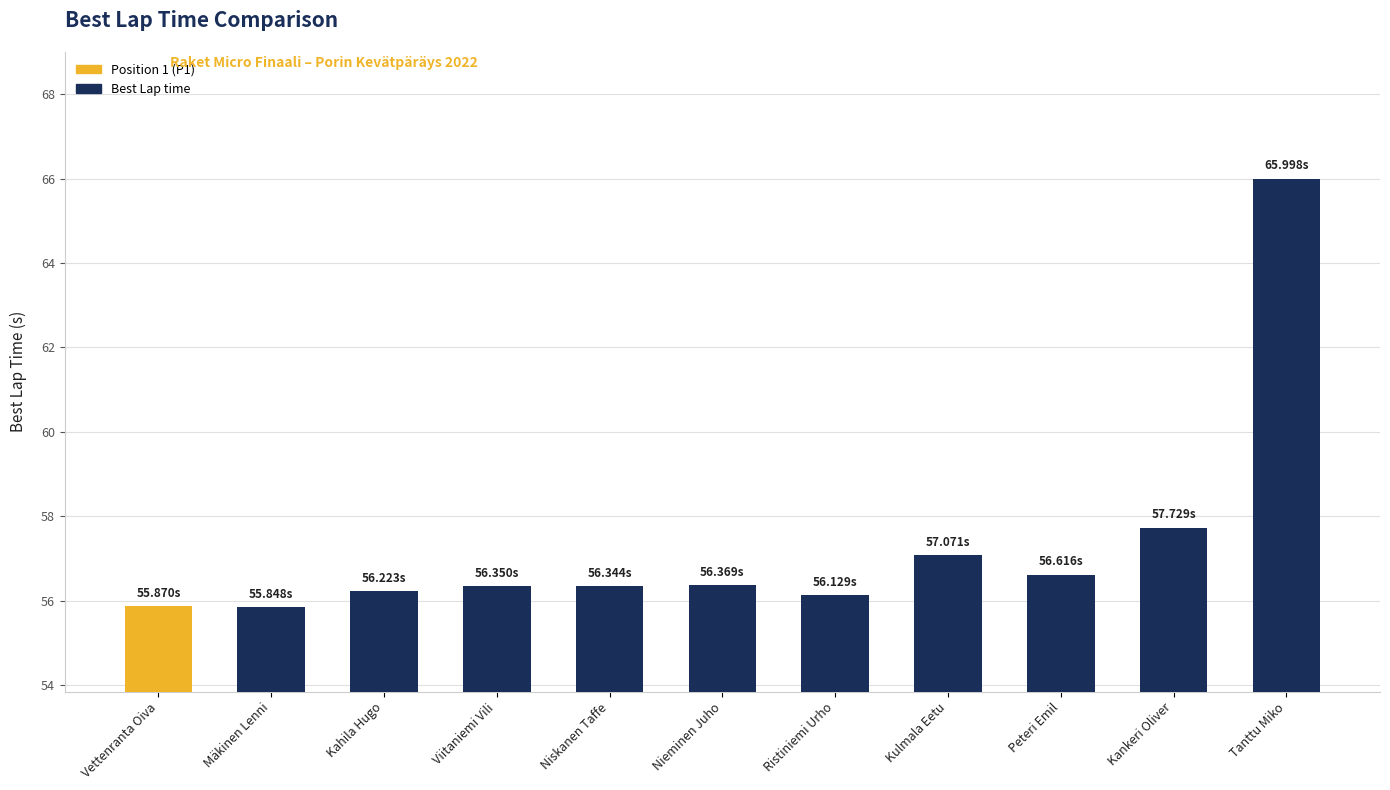

What is the label of the 11th bar from the left?

Tanttu Miko